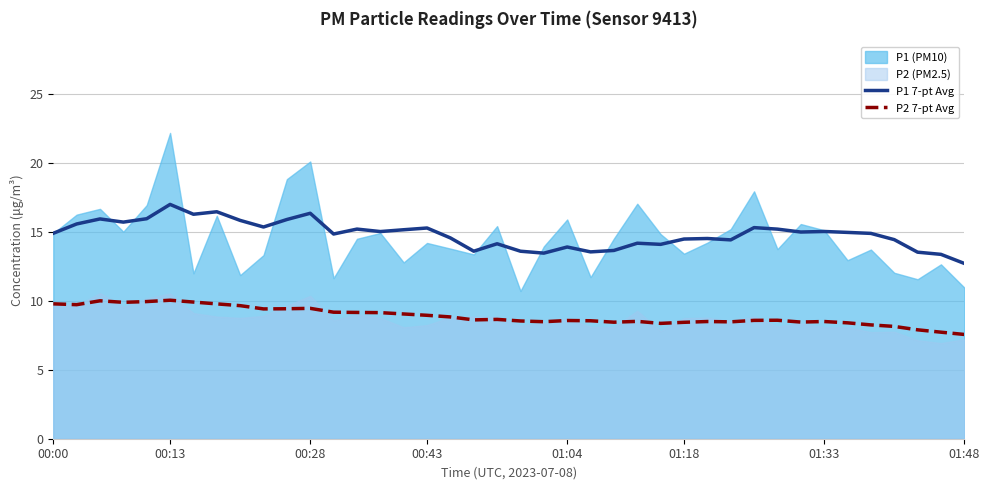

What is the lowest value of the P2 7-pt Avg series?

7.6